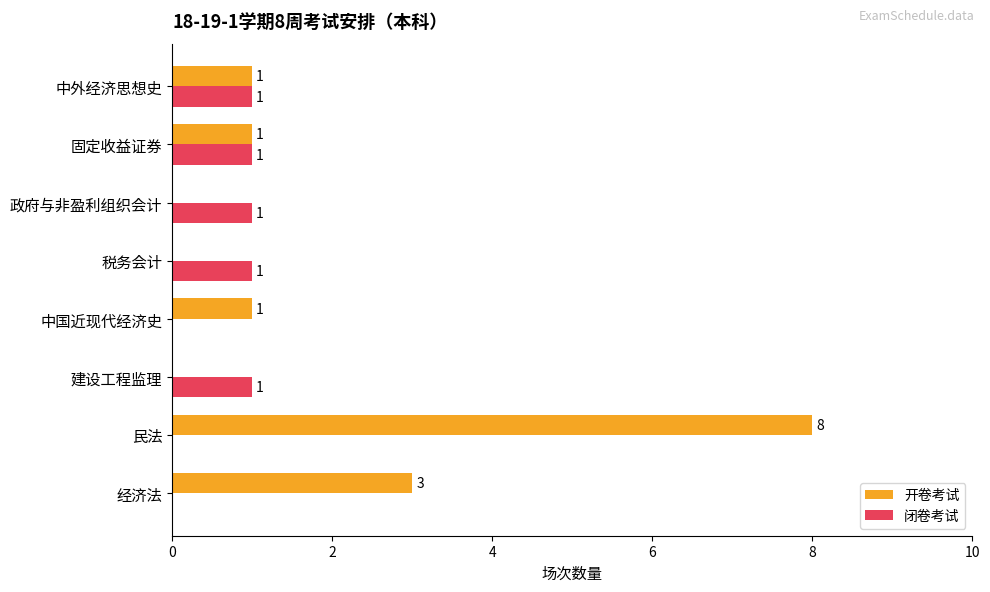

At which category is the sum across all series the highest?

民法